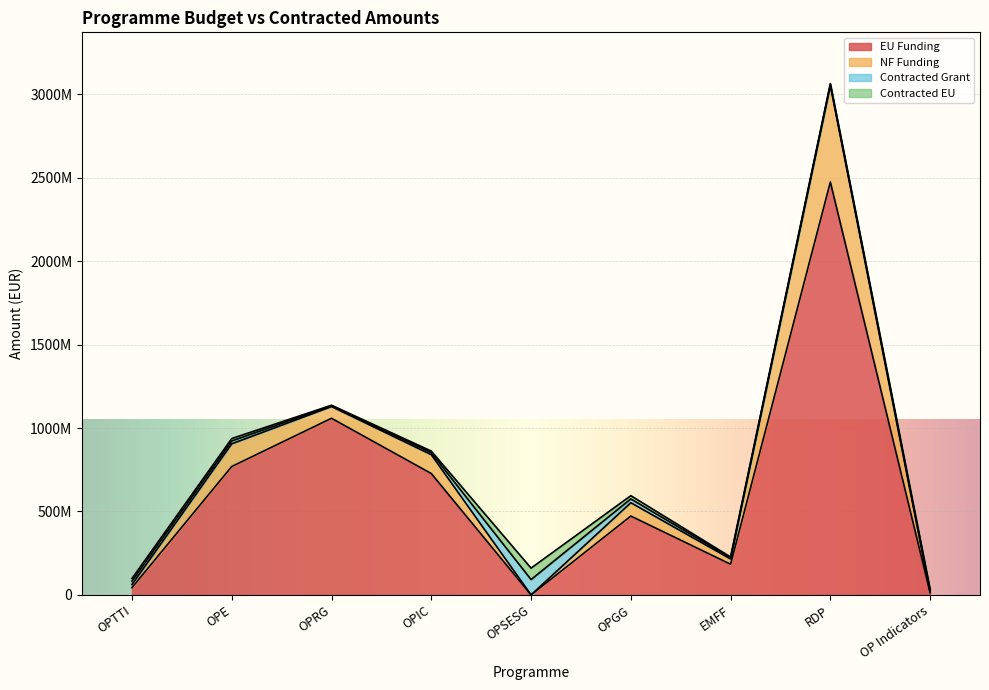

What position from the left is OP Indicators?

9